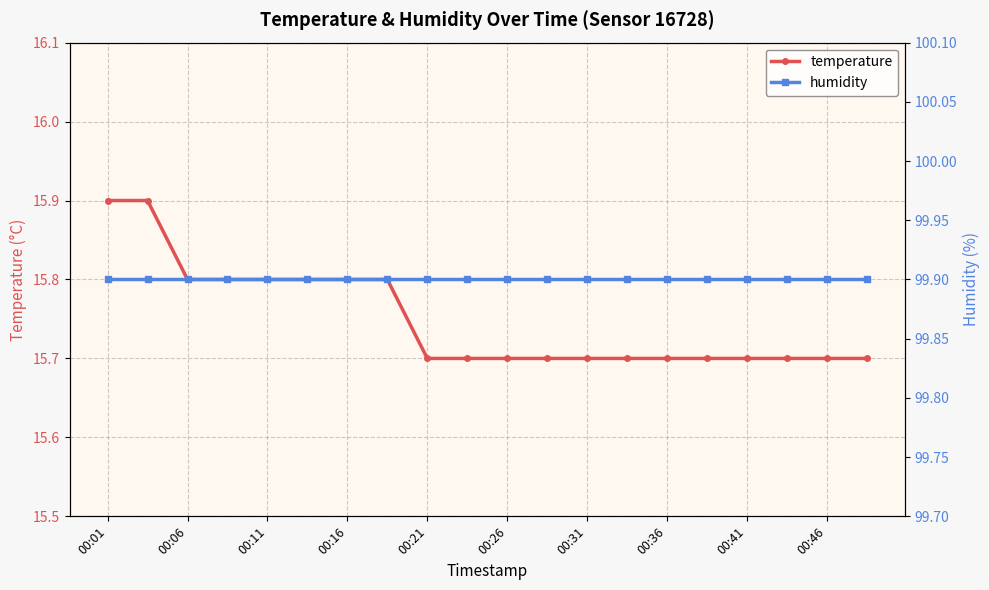

What is the maximum value for temperature?

15.9